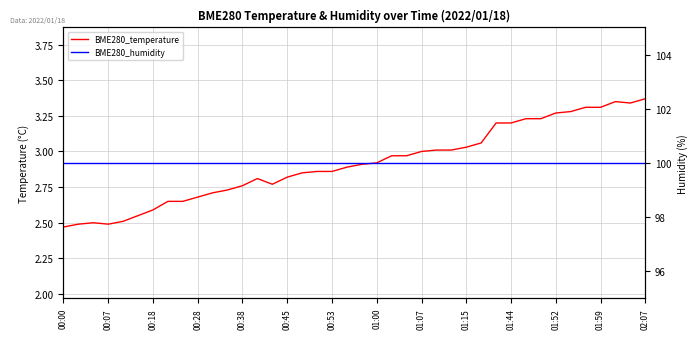

What is the total value across all series at 01:00?

102.9